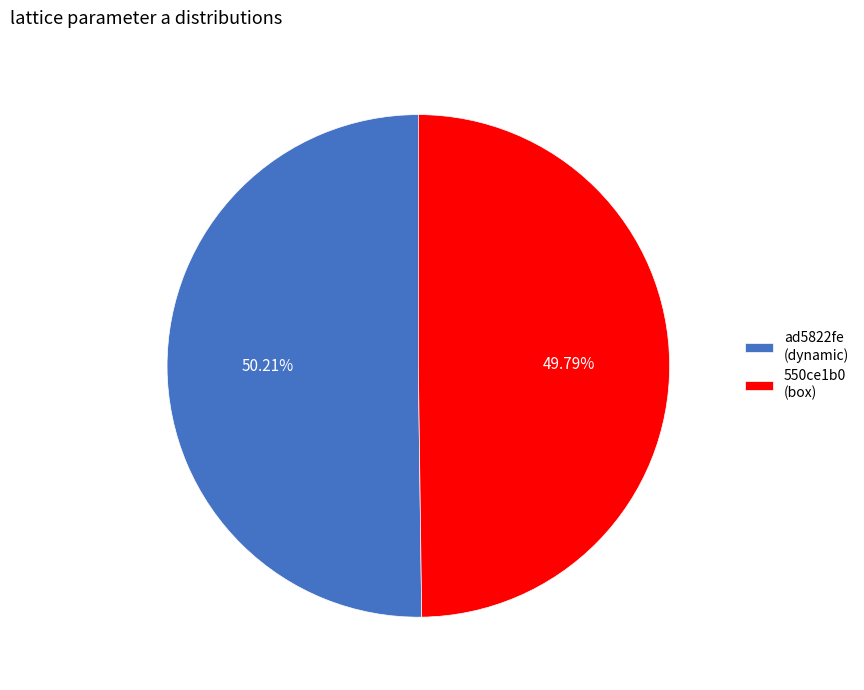

How many slices are in this pie chart?

2